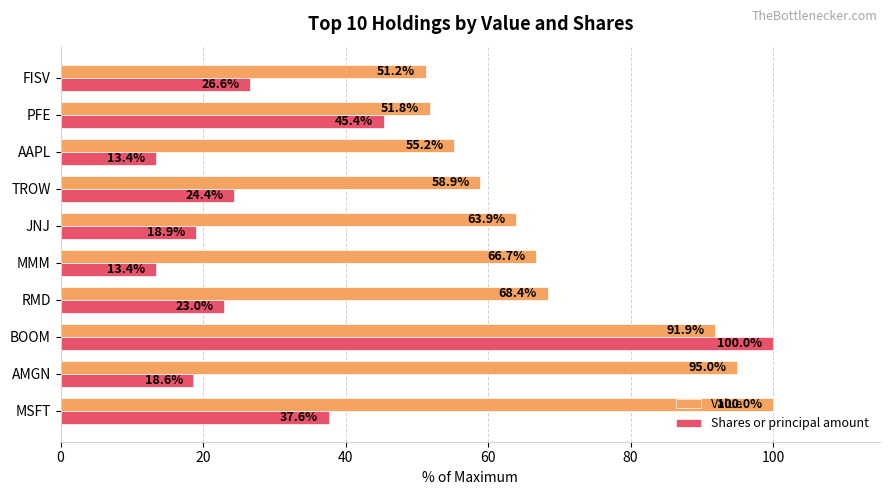

What is the minimum value shown in the chart?

13.4